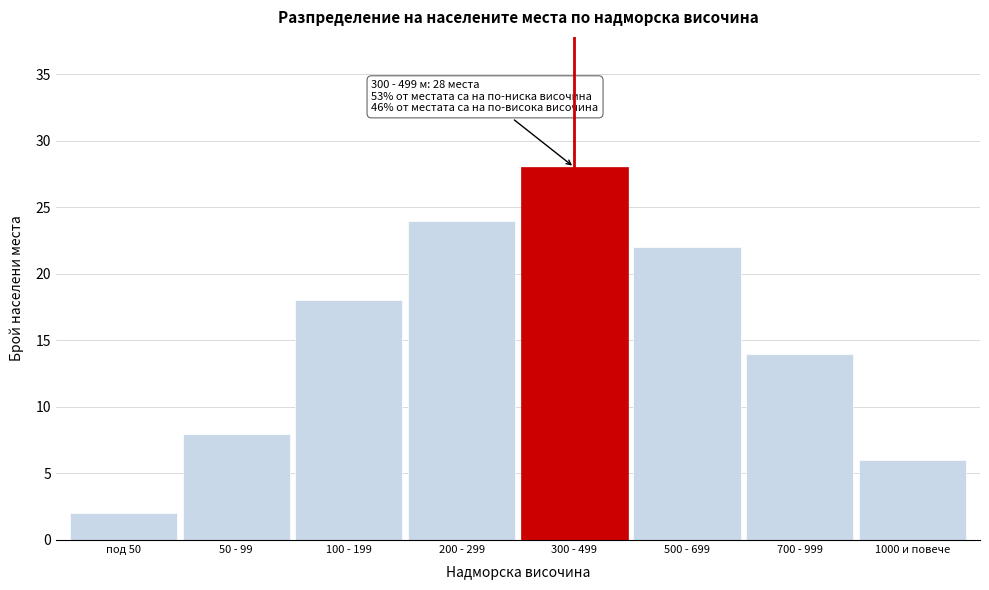

Reading left to right, list all the values displayed in this chart.

2	8	18	24	28	22	14	6